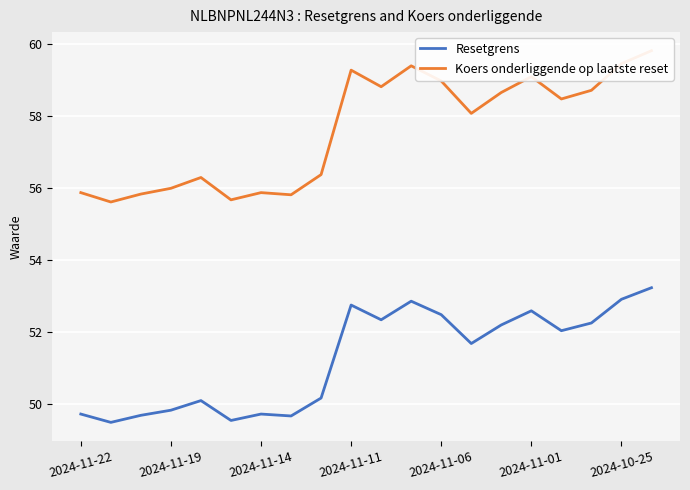

Reading left to right, what are all the values shown in this chart?

Resetgrens: 49.7	49.5	49.7	49.8	50.1	49.6	49.7	49.7	50.2	52.8	52.4	52.9	52.5	51.7	52.2	52.6	52.0	52.3	52.9	53.2
Koers onderliggende op laatste reset: 55.9	55.6	55.8	56.0	56.3	55.7	55.9	55.8	56.4	59.3	58.8	59.4	59.0	58.1	58.7	59.1	58.5	58.7	59.5	59.8